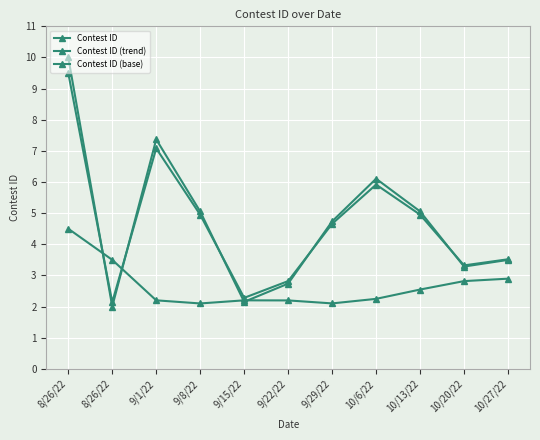

The value of Contest ID (trend) at 9/8/22 is 2.8. True or false?

False